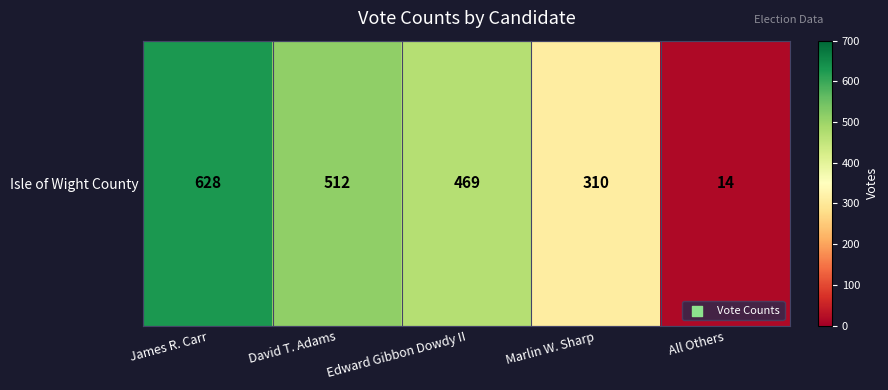

Reading left to right, transcribe all the data shown in this chart.

628	512	469	310	14